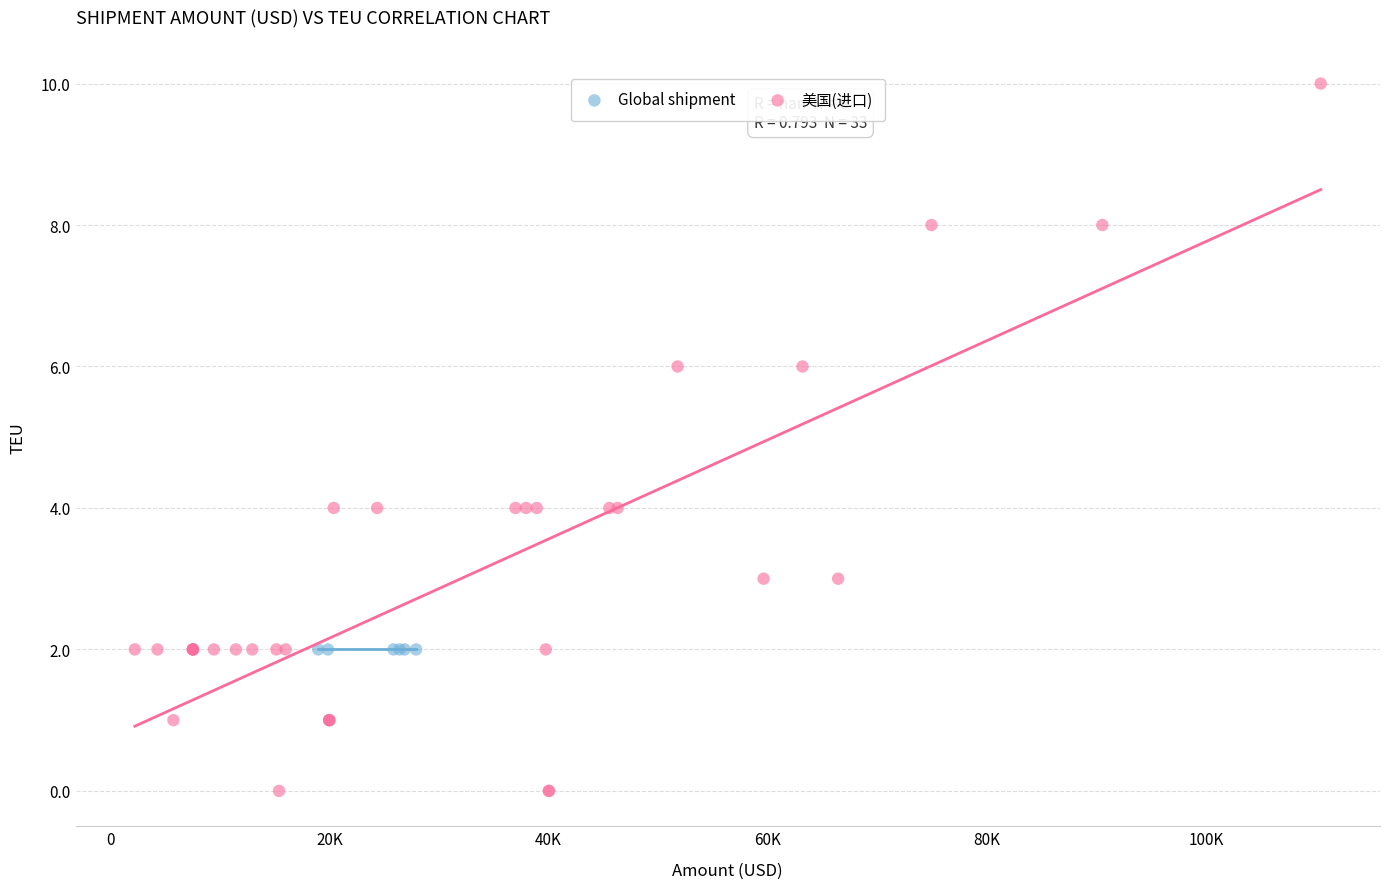

Which series reaches the maximum Y coordinate?

美国(进口)